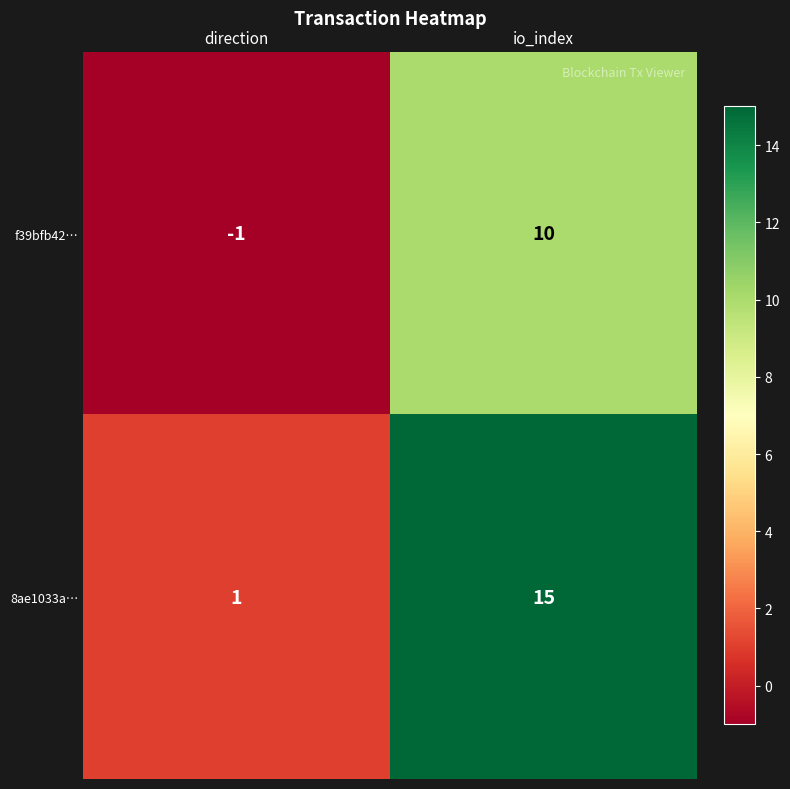

What is the difference between the highest and lowest values at direction?

2